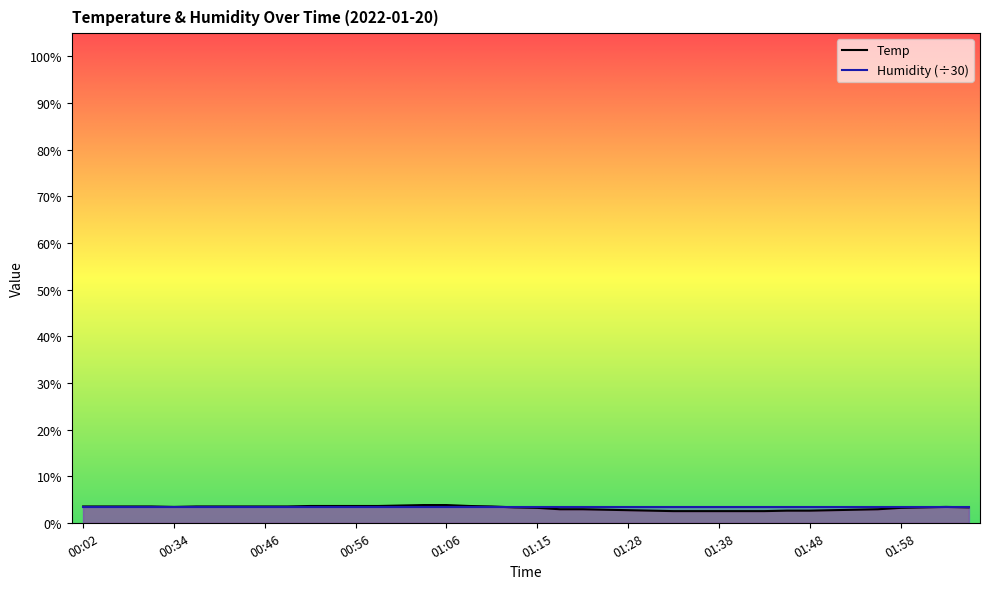

How many data points are above 3?

25